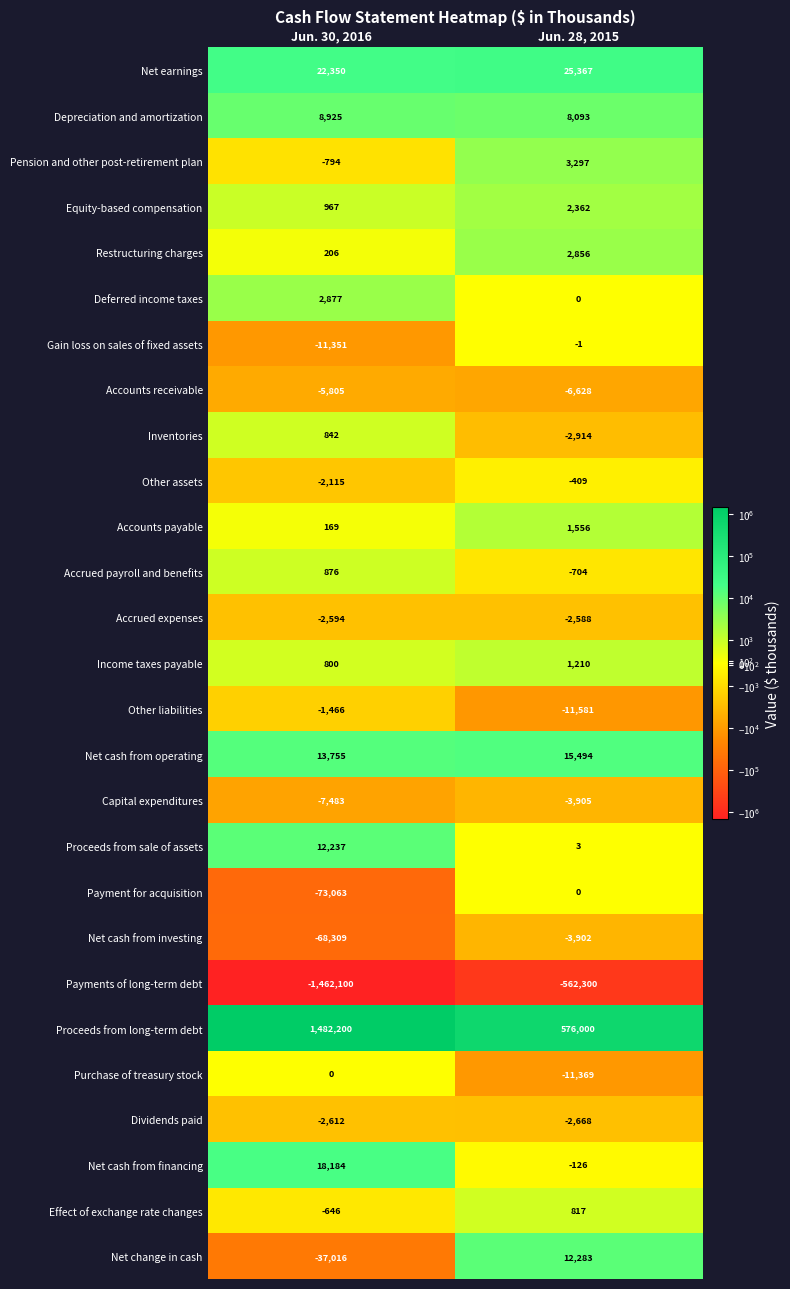

Which series has the largest total across all categories?

Proceeds from long-term debt